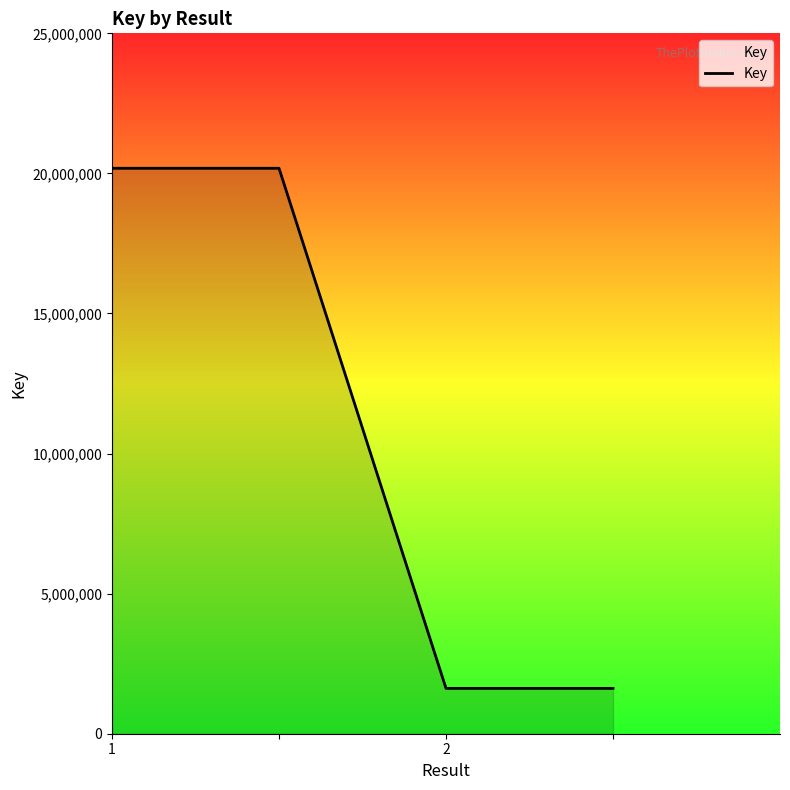

How many lines are shown in the chart?

1